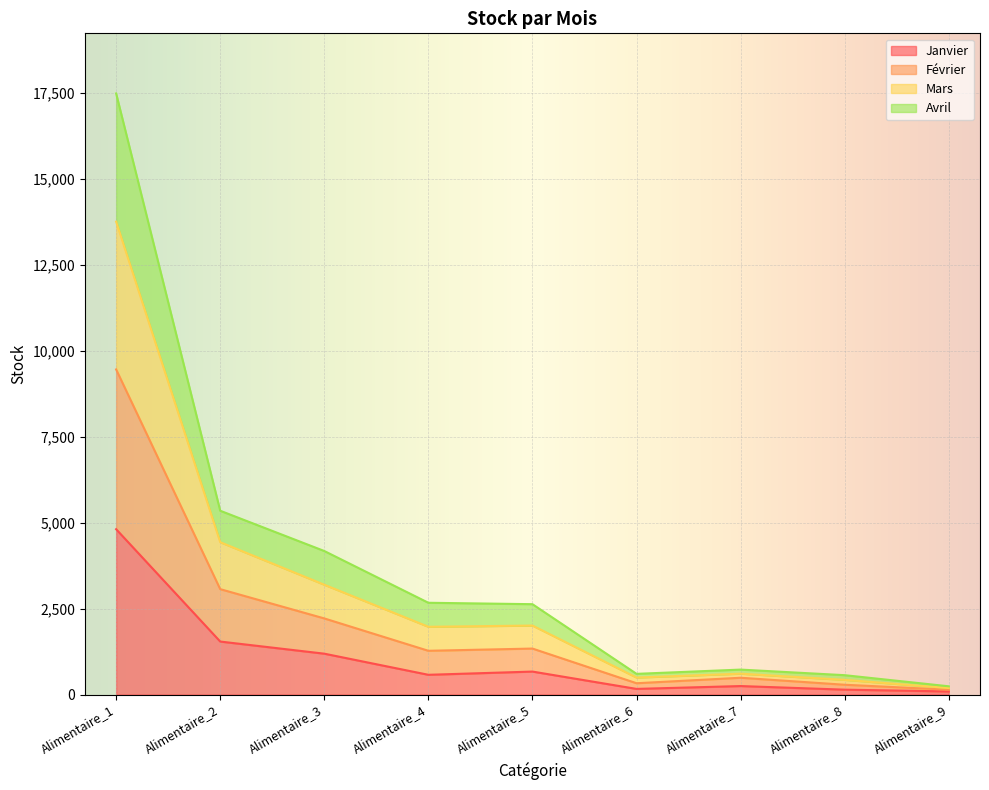

At which label does Janvier reach its peak?

Alimentaire_1